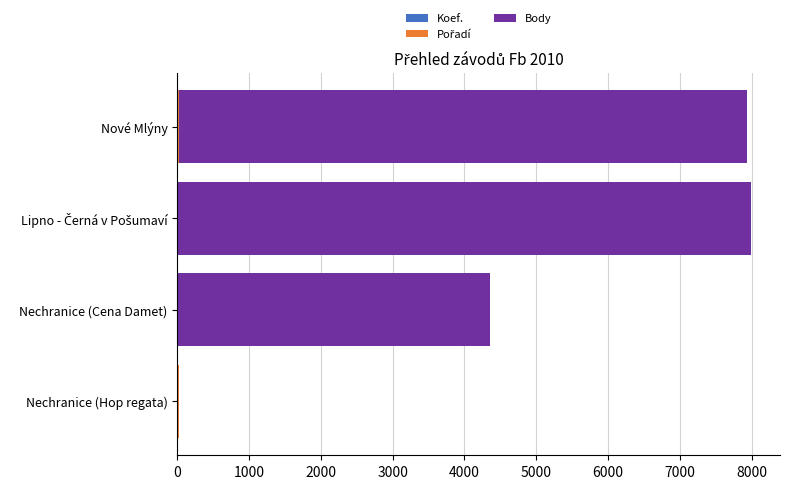

Count the number of data series in this chart.

3